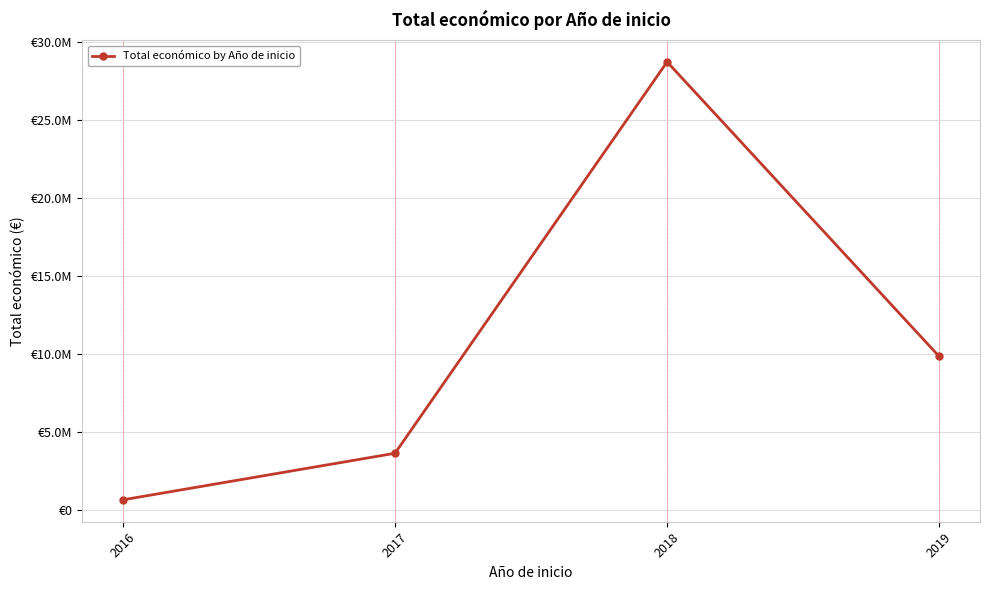

What is the difference between the maximum and minimum values?

28028003